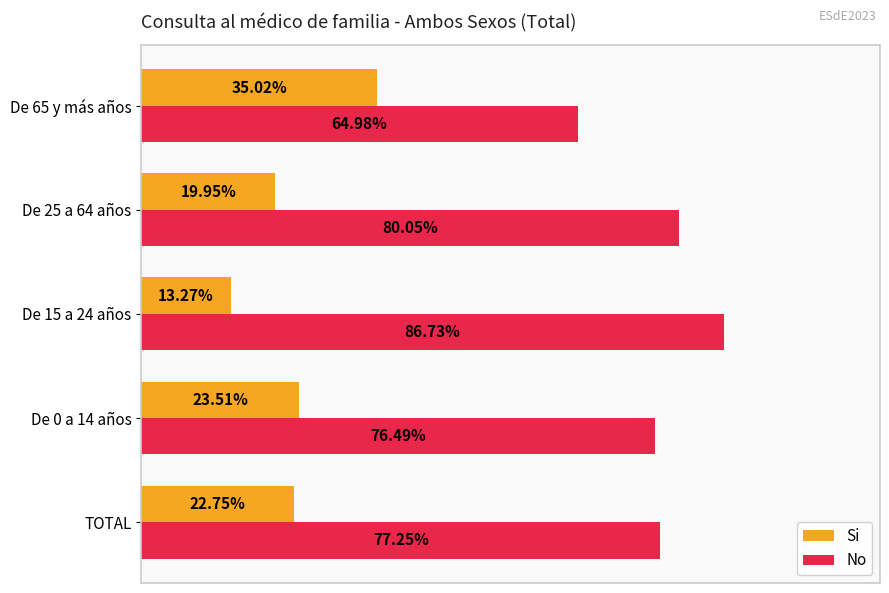

List the series in order of their peak value, highest first.

No, Si